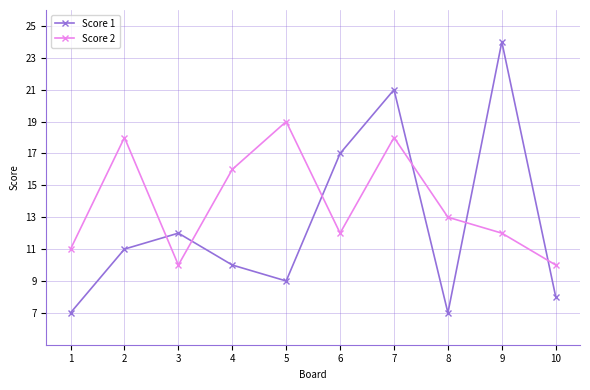

True or false: Score 1 has a value of 3 at 10.

False